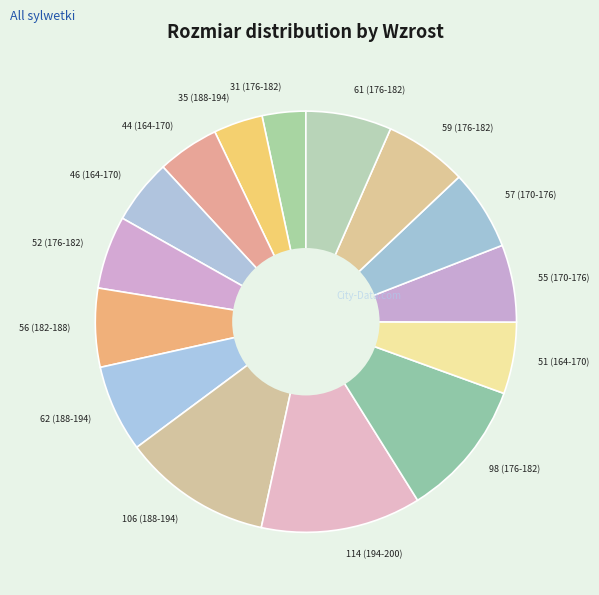

The 55 (170-176) slice represents 1% of the pie. True or false?

False